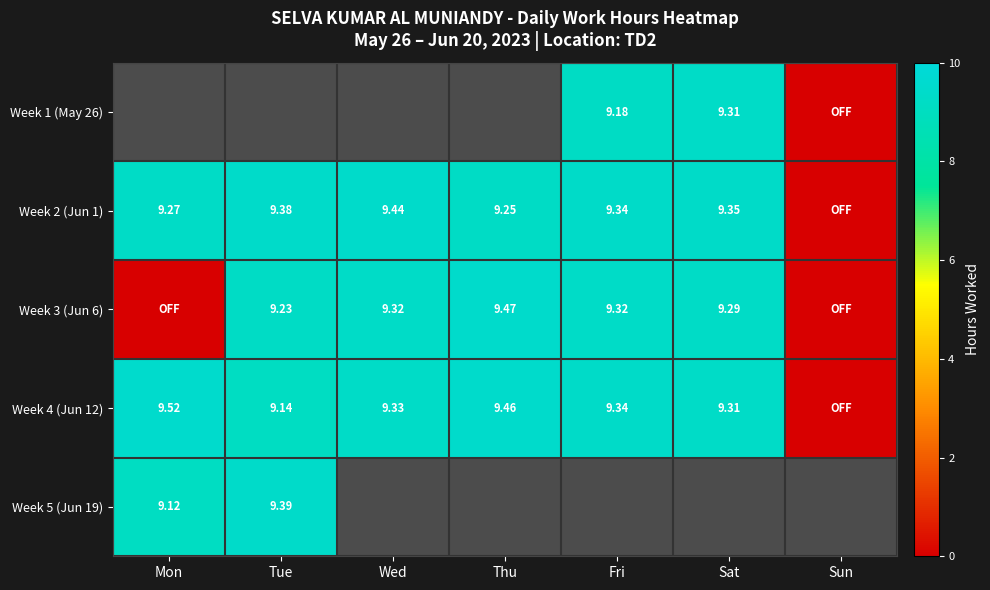

Is the value of Week 2 (Jun 1) at Tue greater than the value of Week 1 (May 26) at Sat?

Yes